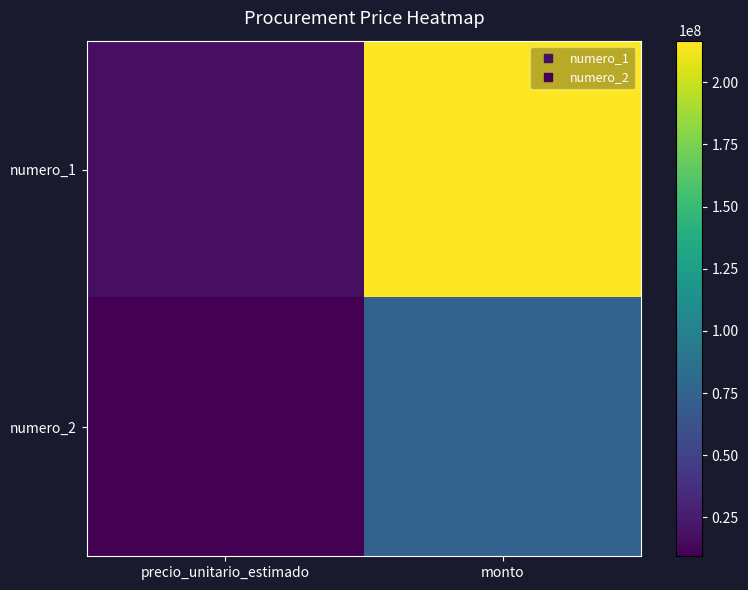

At which category is the sum across all series the highest?

monto